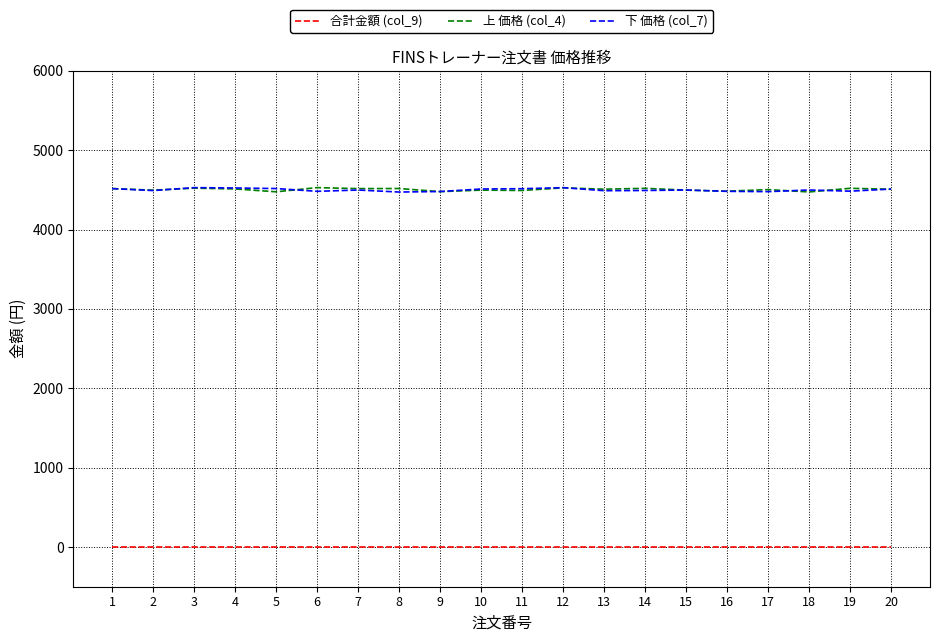

True or false: 下 価格 (col_7) and 合計金額 (col_9) cross at least once.

False